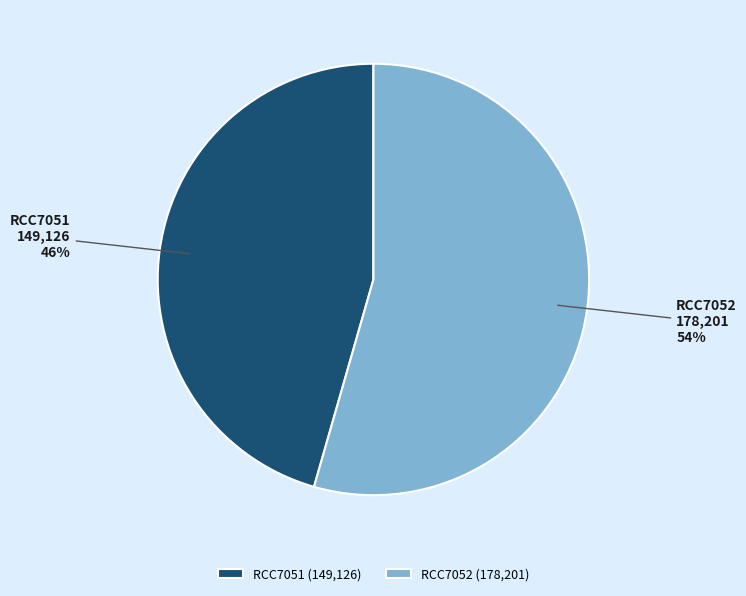

Rank the categories by value from lowest to highest.

RCC7051, RCC7052